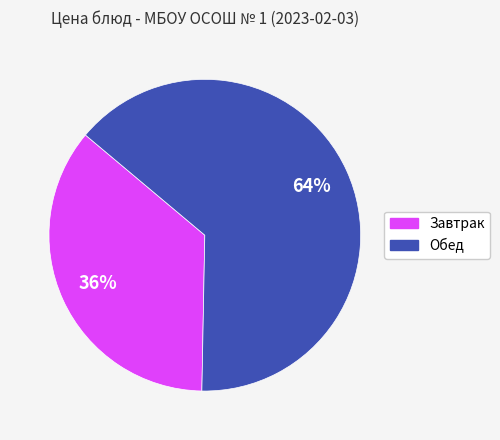

To the nearest percent, what is the average slice percentage?

50%